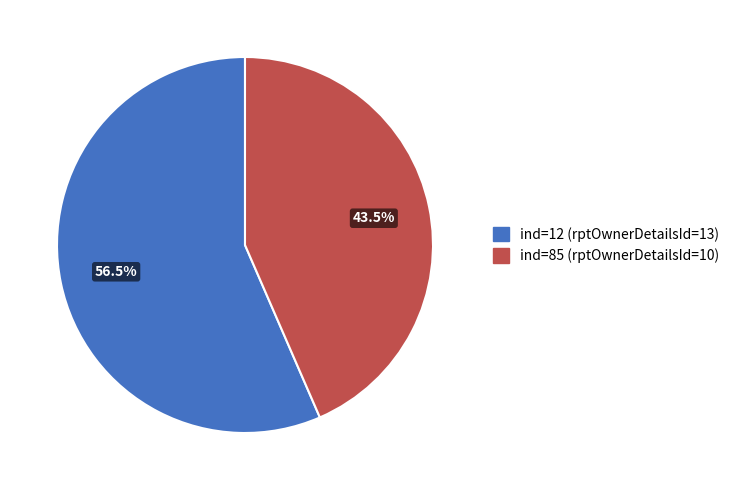

To the nearest percent, what is the combined percentage of ind=12 (rptOwnerDetailsId=13) and ind=85 (rptOwnerDetailsId=10)?

100%